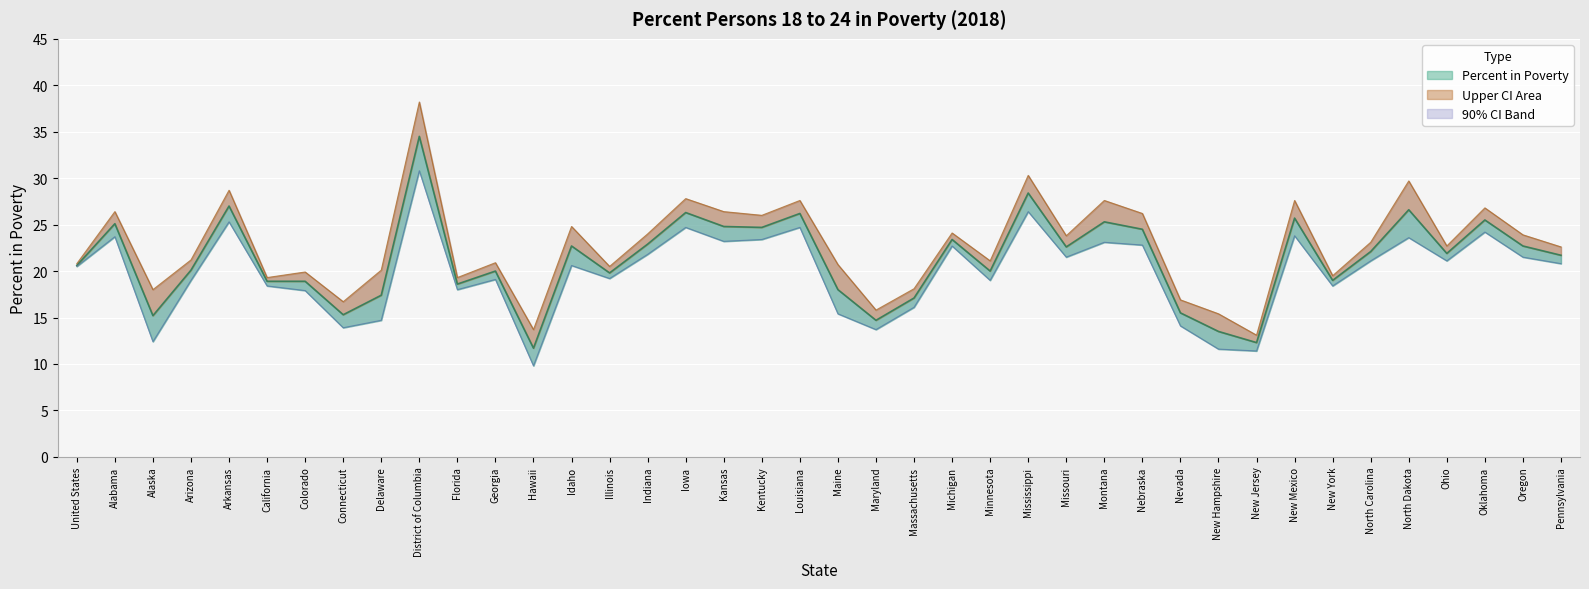

How many lines are shown in the chart?

3